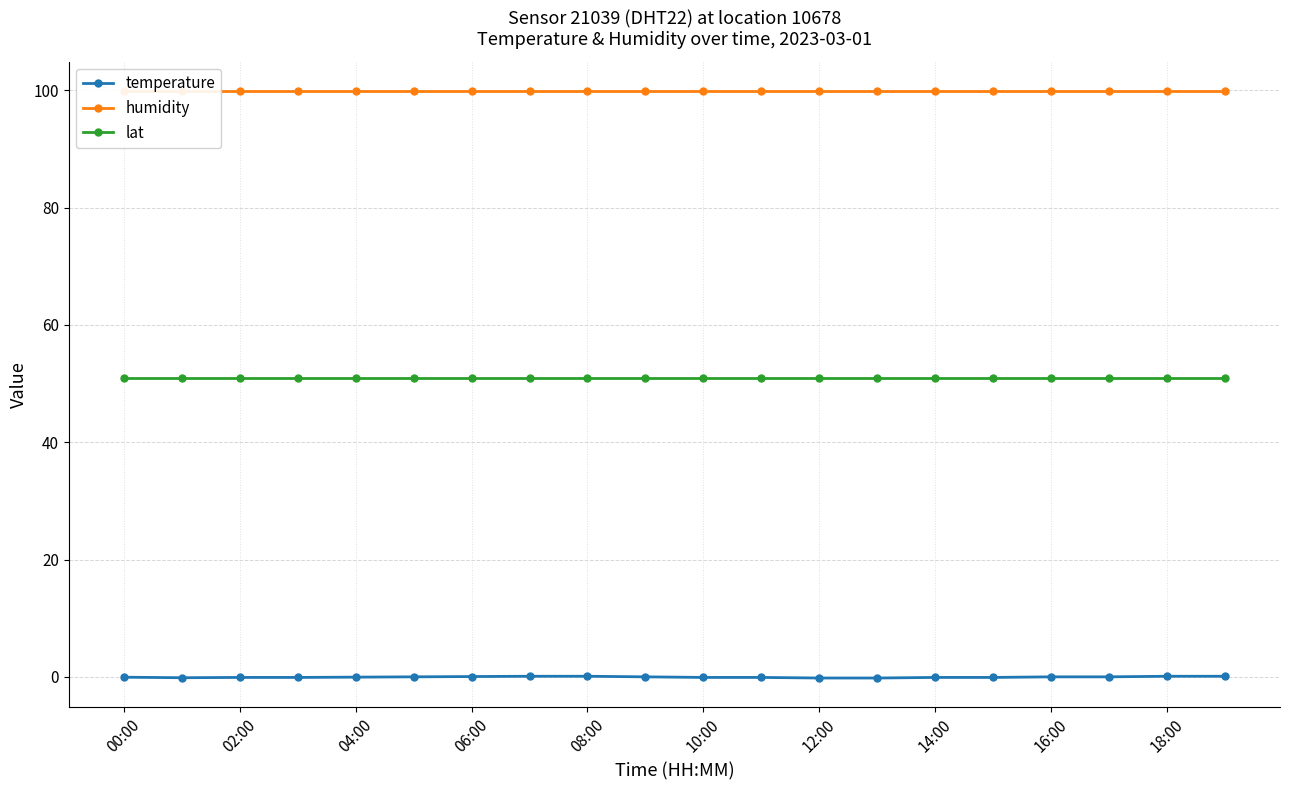

True or false: humidity and temperature intersect in this chart.

False